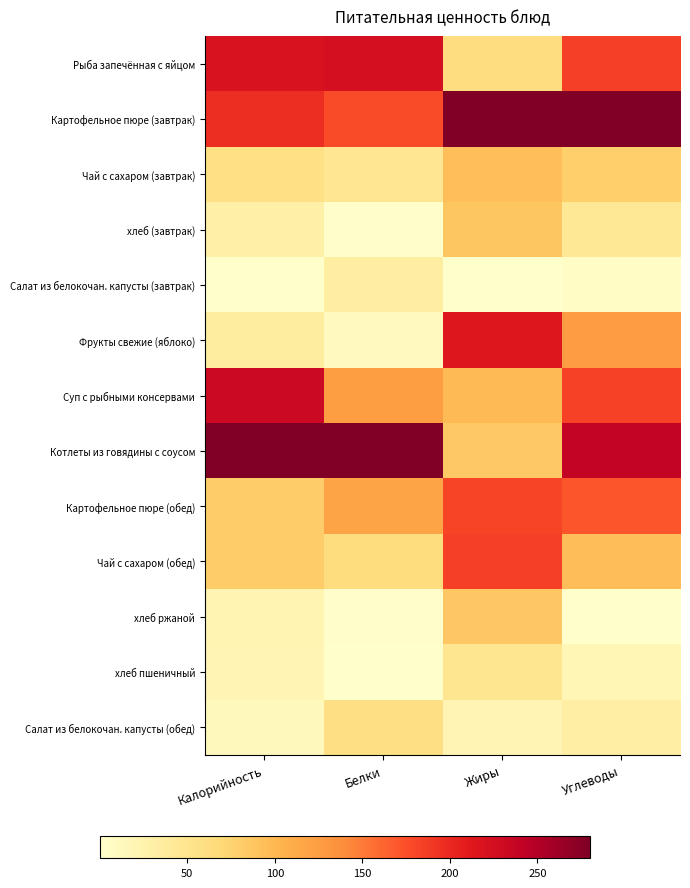

Reading left to right, transcribe all the data shown in this chart.

Рыба запечённая с яйцом: Калорийность=0.8	Белки=0.8	Жиры=0.2	Углеводы=0.7
Картофельное пюре (завтрак): Калорийность=0.7	Белки=0.6	Жиры=1.0	Углеводы=1.0
Чай с сахаром (завтрак): Калорийность=0.2	Белки=0.2	Жиры=0.3	Углеводы=0.3
хлеб (завтрак): Калорийность=0.1	Белки=0.0	Жиры=0.3	Углеводы=0.2
Салат из белокочан. капусты (завтрак): Калорийность=0.0	Белки=0.1	Жиры=0.0	Углеводы=0.0
Фрукты свежие (яблоко): Калорийность=0.1	Белки=0.0	Жиры=0.8	Углеводы=0.4
Суп с рыбными консервами: Калорийность=0.8	Белки=0.4	Жиры=0.4	Углеводы=0.7
Котлеты из говядины с соусом: Калорийность=1.0	Белки=1.0	Жиры=0.3	Углеводы=0.9
Картофельное пюре (обед): Калорийность=0.3	Белки=0.4	Жиры=0.6	Углеводы=0.6
Чай с сахаром (обед): Калорийность=0.3	Белки=0.2	Жиры=0.7	Углеводы=0.3
хлеб ржаной: Калорийность=0.1	Белки=0.0	Жиры=0.3	Углеводы=0.0
хлеб пшеничный: Калорийность=0.1	Белки=0.0	Жиры=0.2	Углеводы=0.1
Салат из белокочан. капусты (обед): Калорийность=0.0	Белки=0.2	Жиры=0.1	Углеводы=0.1